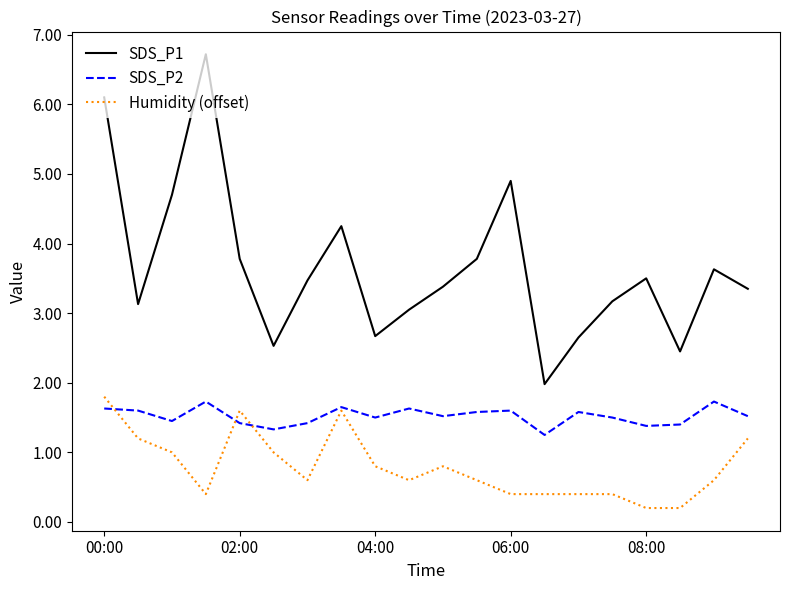

How many lines are shown in the chart?

3